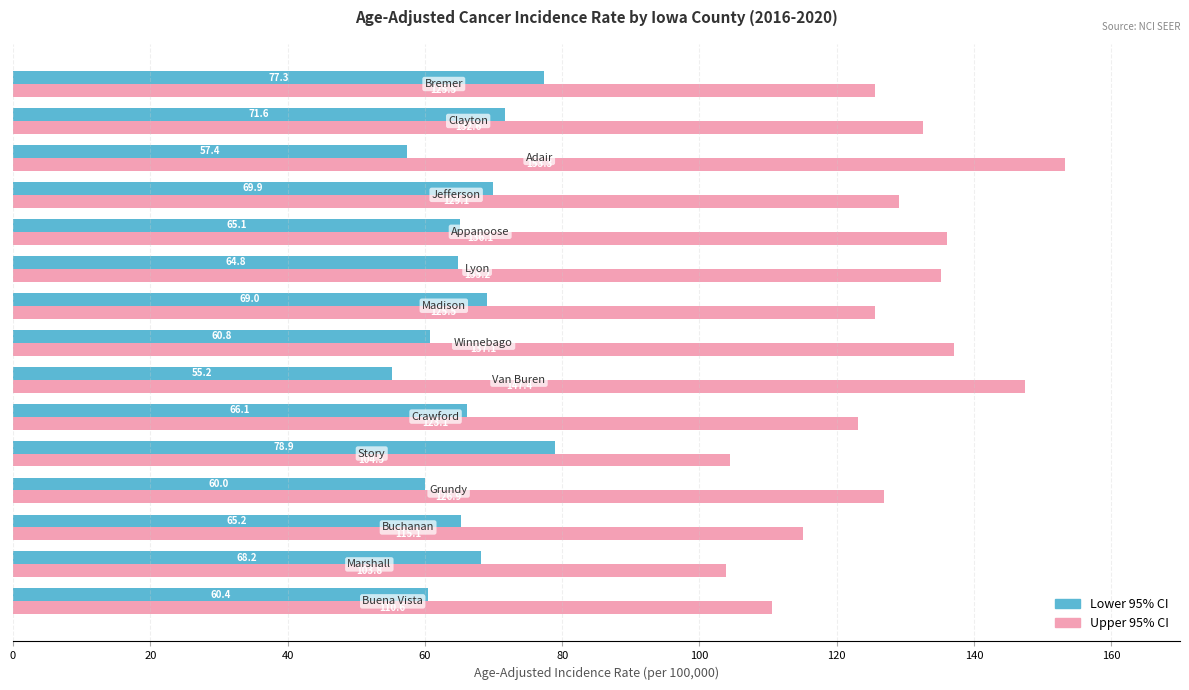

What is the average value of the Lower 95% CI series?

66.0